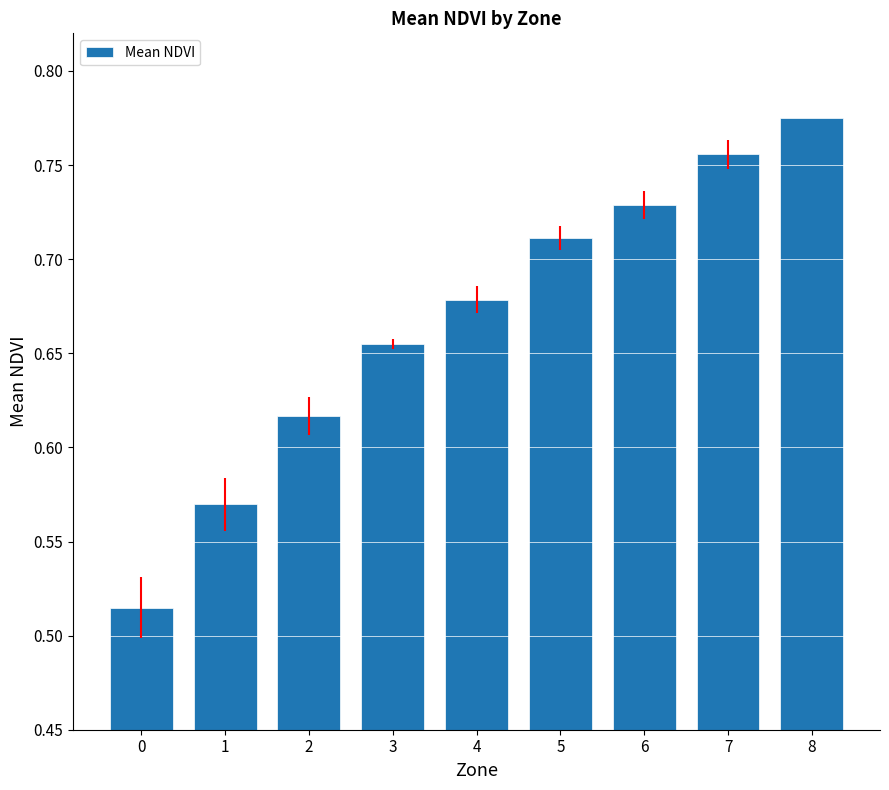

How many series are shown in this chart?

1